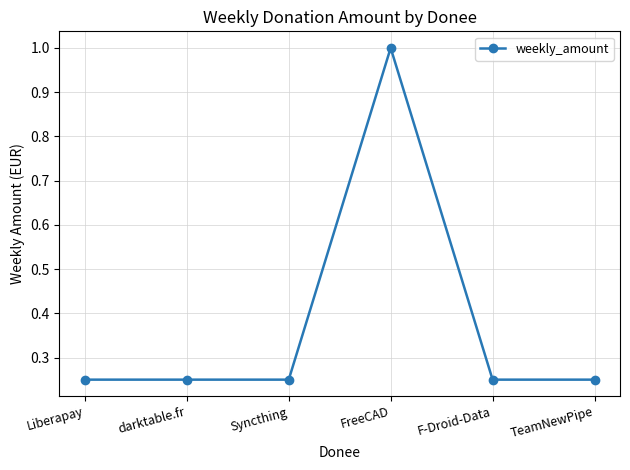

Which category has the highest value across all series?

FreeCAD